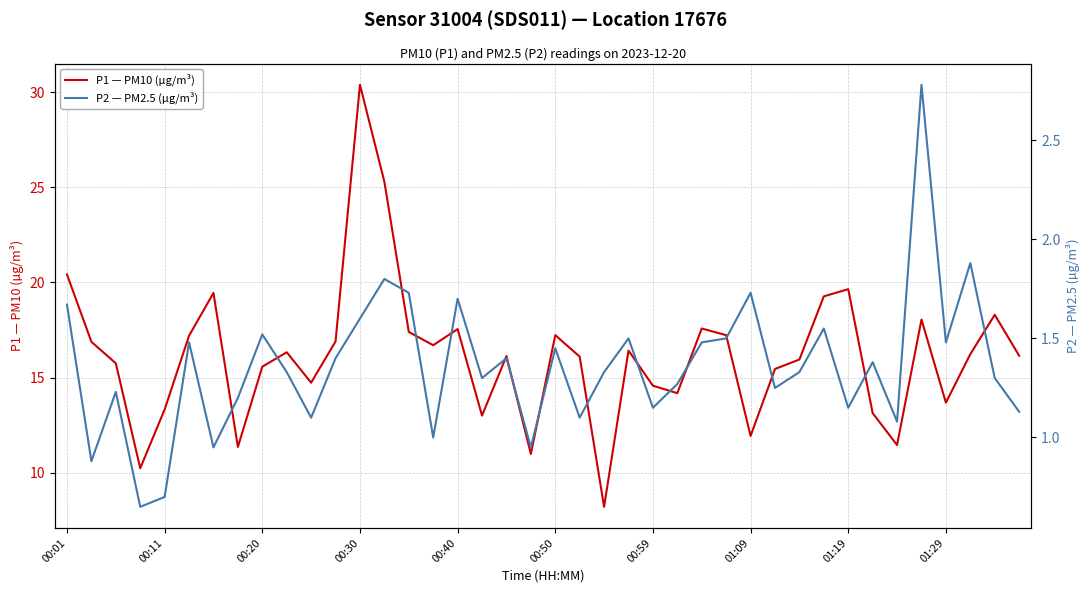

At which label does P1 — PM10 (µg/m³) reach its peak?

00:30